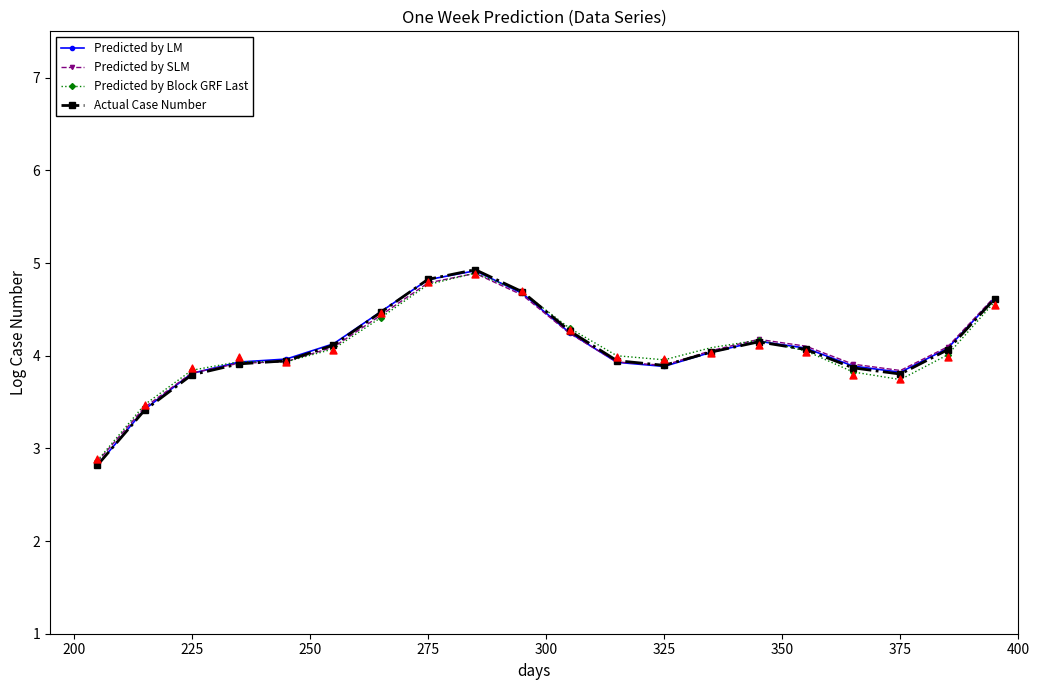

The Predicted by SLM series shows 1.3 at 225. True or false?

False